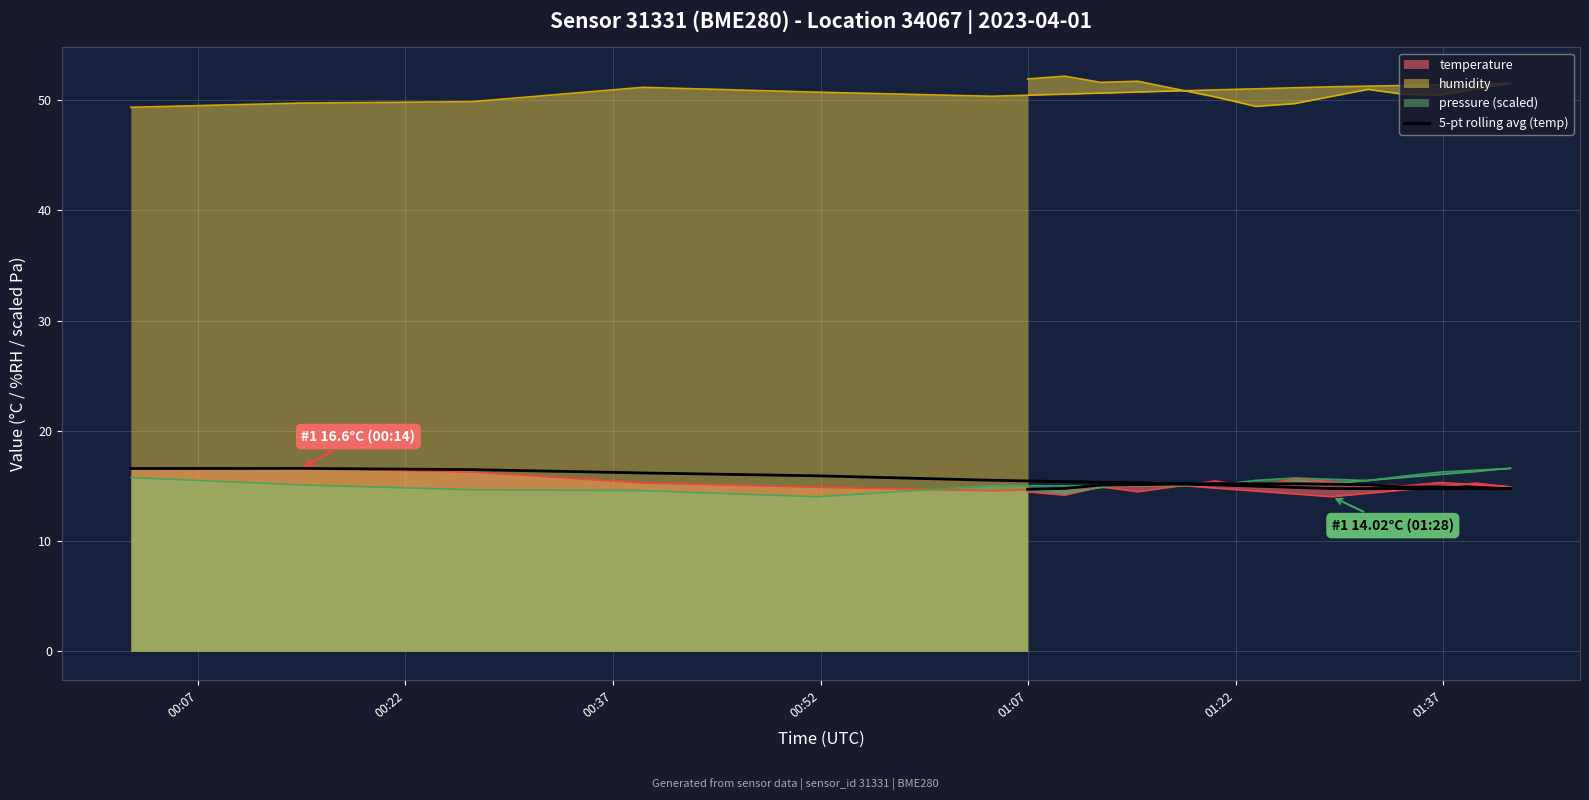

What is the difference between the maximum and minimum values?

1.9